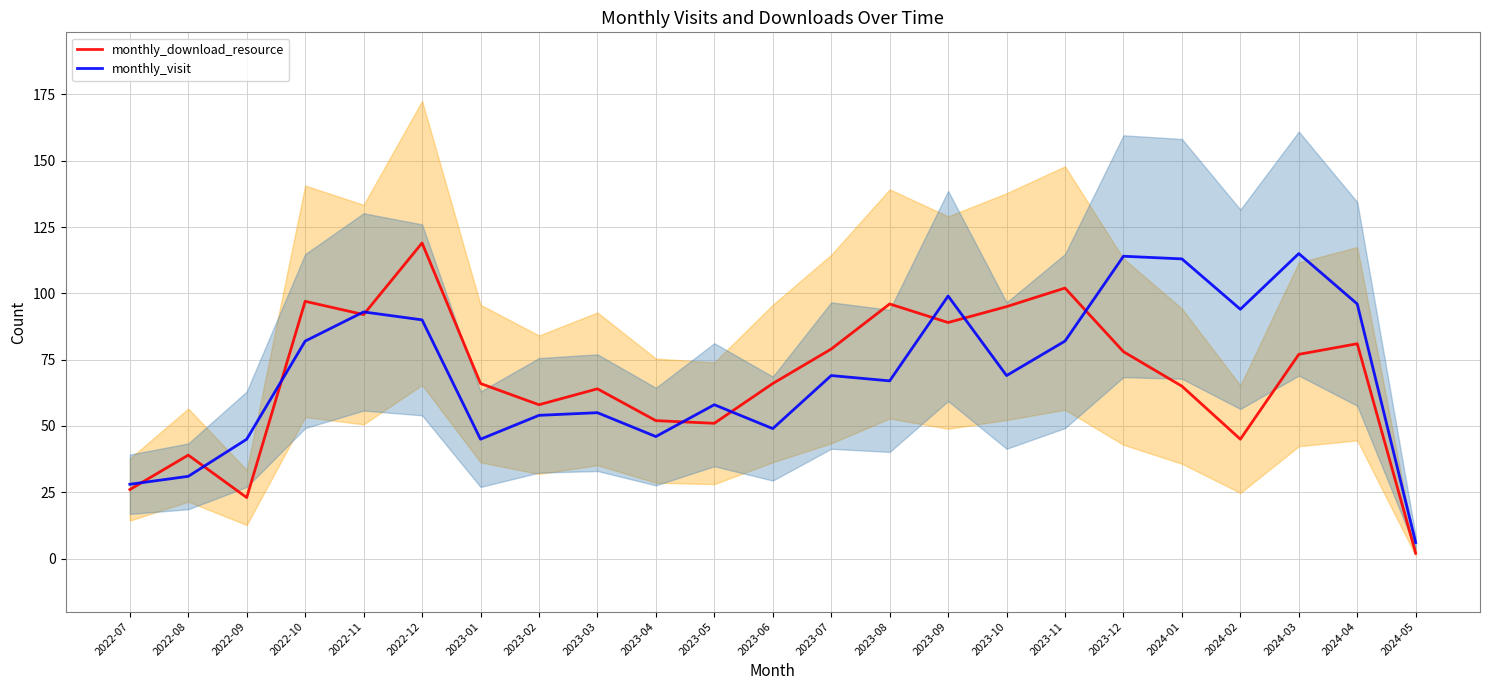

Reading left to right, list all the values displayed in this chart.

monthly_download_resource: 2022-07=26	2022-08=39	2022-09=23	2022-10=97	2022-11=92	2022-12=119	2023-01=66	2023-02=58	2023-03=64	2023-04=52	2023-05=51	2023-06=66	2023-07=79	2023-08=96	2023-09=89	2023-10=95	2023-11=102	2023-12=78	2024-01=65	2024-02=45	2024-03=77	2024-04=81	2024-05=2
monthly_visit: 2022-07=28	2022-08=31	2022-09=45	2022-10=82	2022-11=93	2022-12=90	2023-01=45	2023-02=54	2023-03=55	2023-04=46	2023-05=58	2023-06=49	2023-07=69	2023-08=67	2023-09=99	2023-10=69	2023-11=82	2023-12=114	2024-01=113	2024-02=94	2024-03=115	2024-04=96	2024-05=6